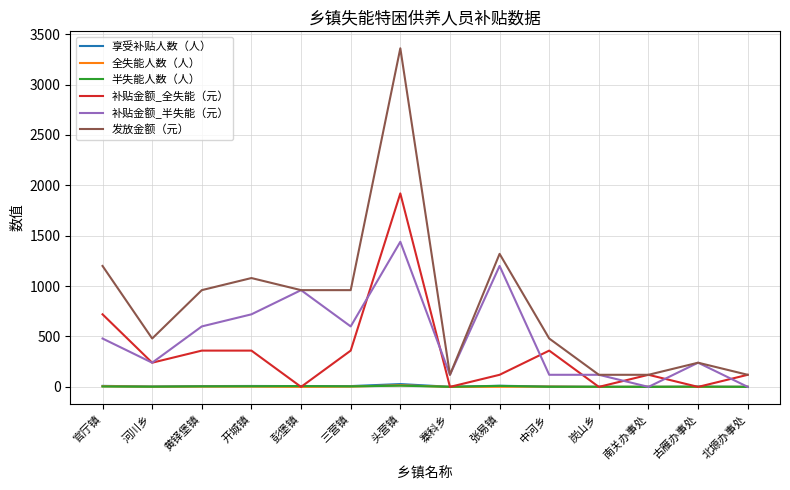

True or false: 发放金额（元） and 全失能人数（人） cross at least once.

False